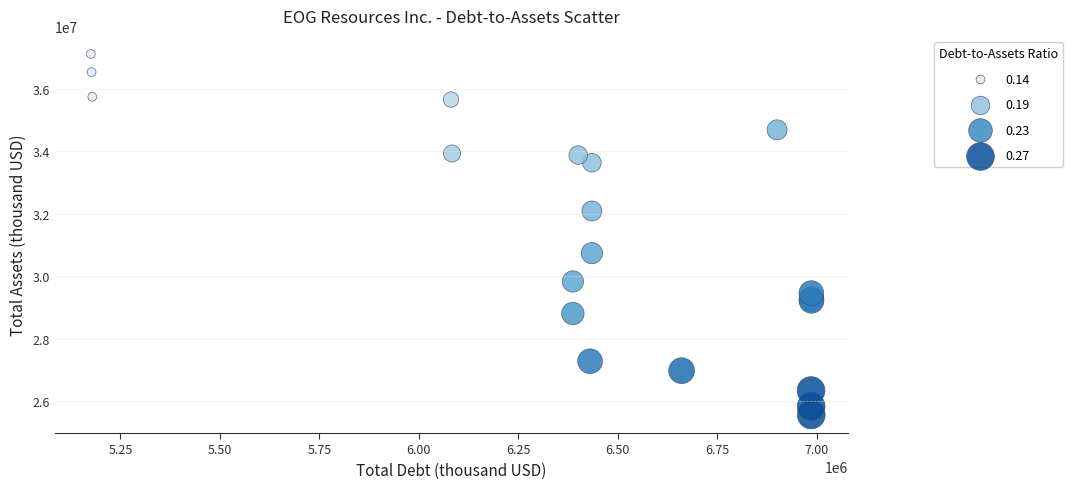

What Y value in the scatter plot is closest to 31339764?

30740517